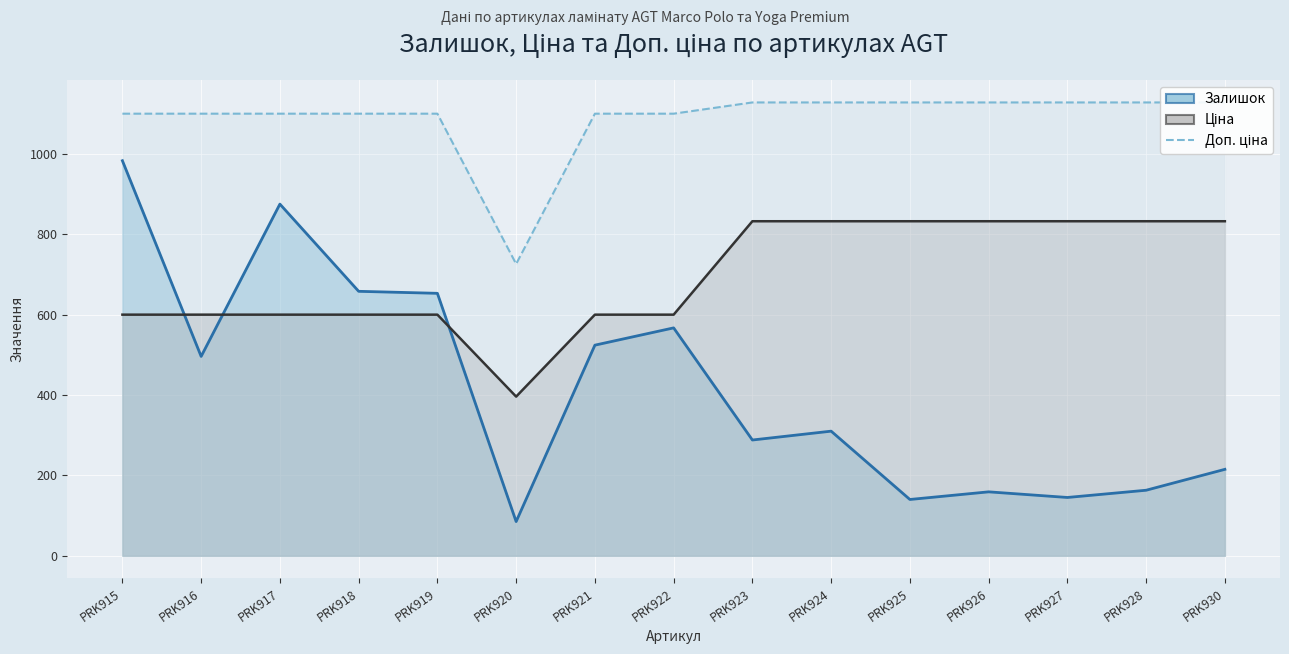

What is the greatest value displayed?

1128.0